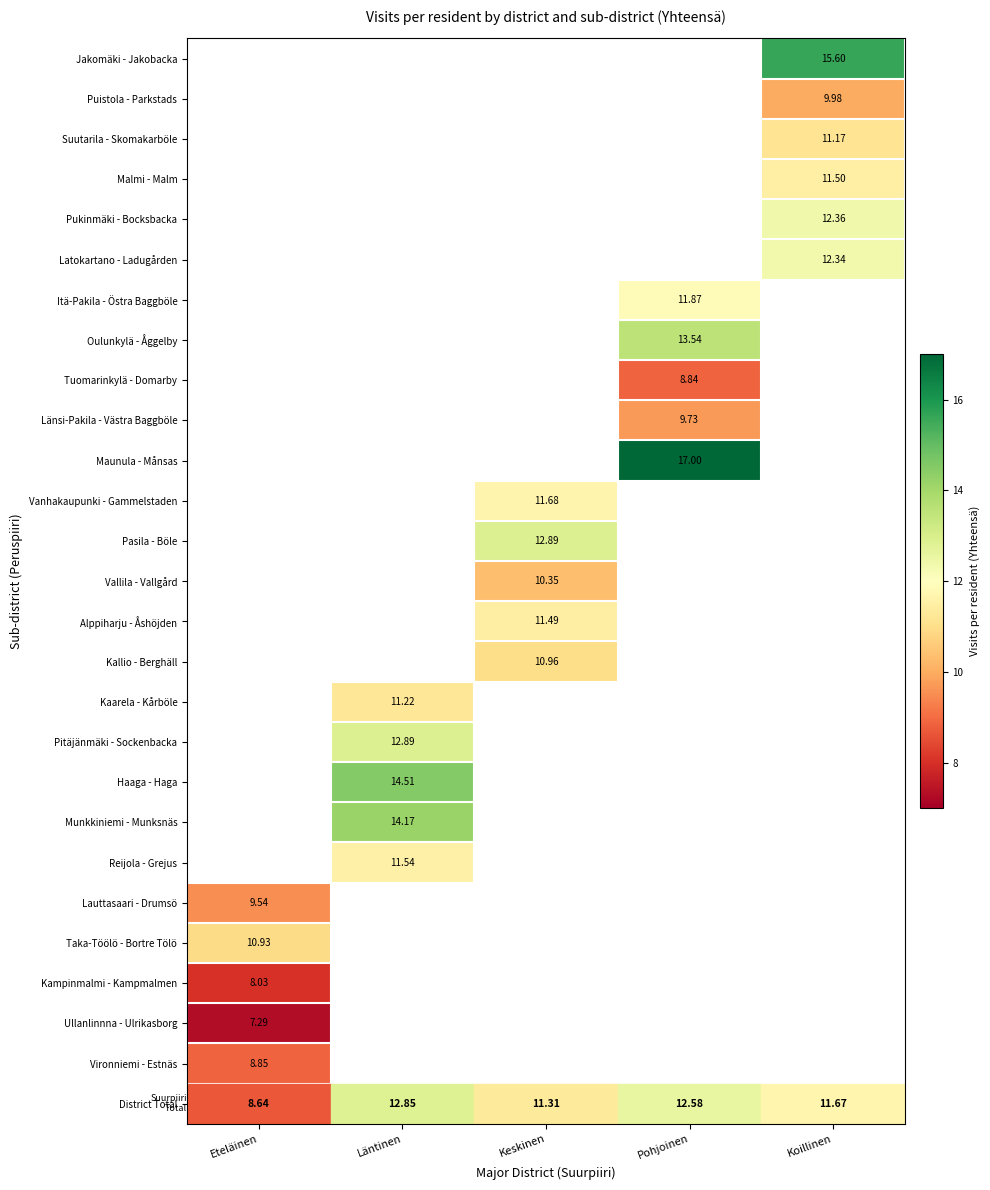

At how many categories does at least one series exceed 9?

5